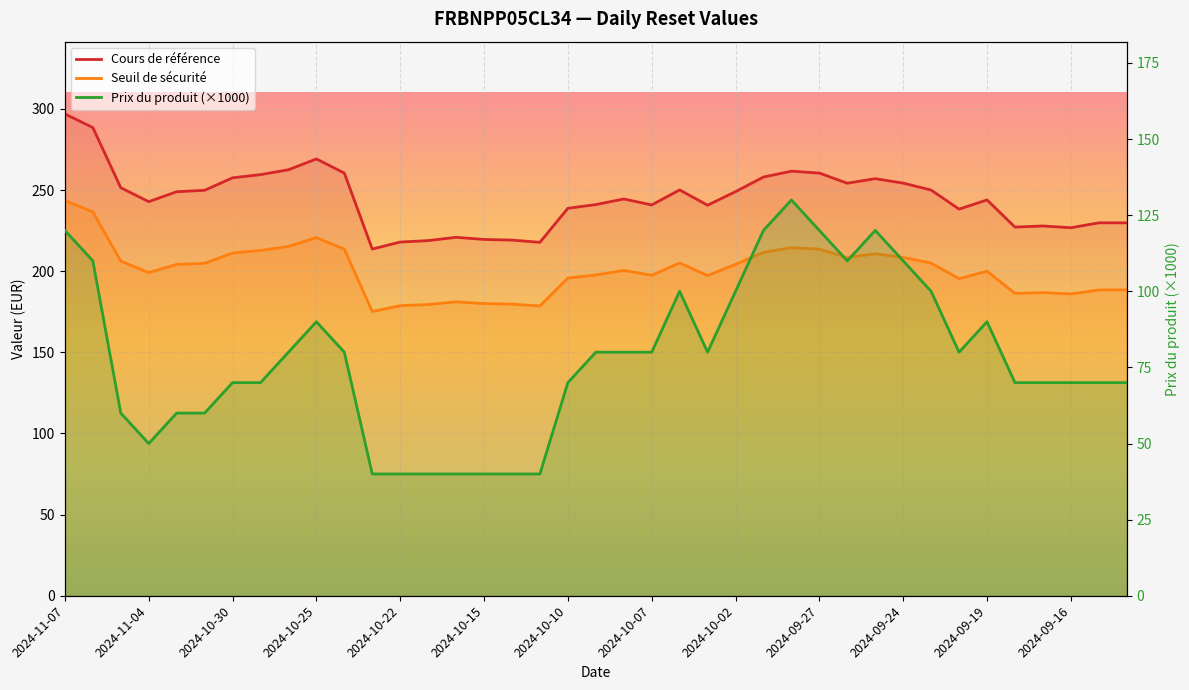

In Cours de référence, how many points are higher than both neighbors (excluding endpoints)?

8